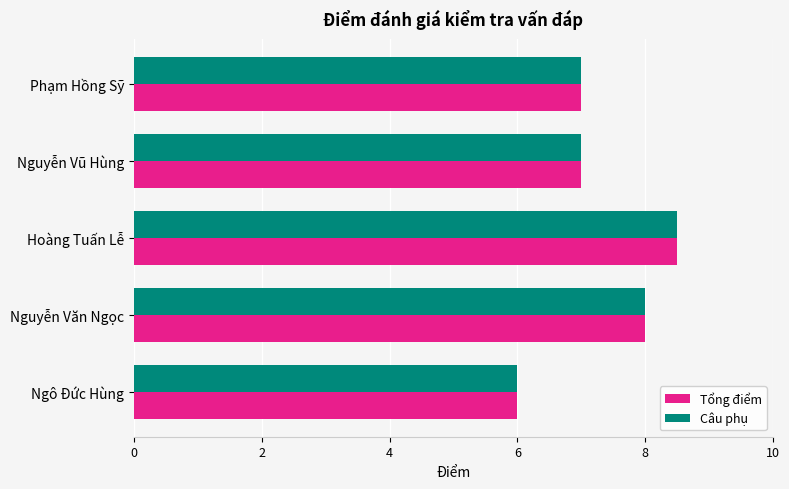

Count the number of data series in this chart.

2